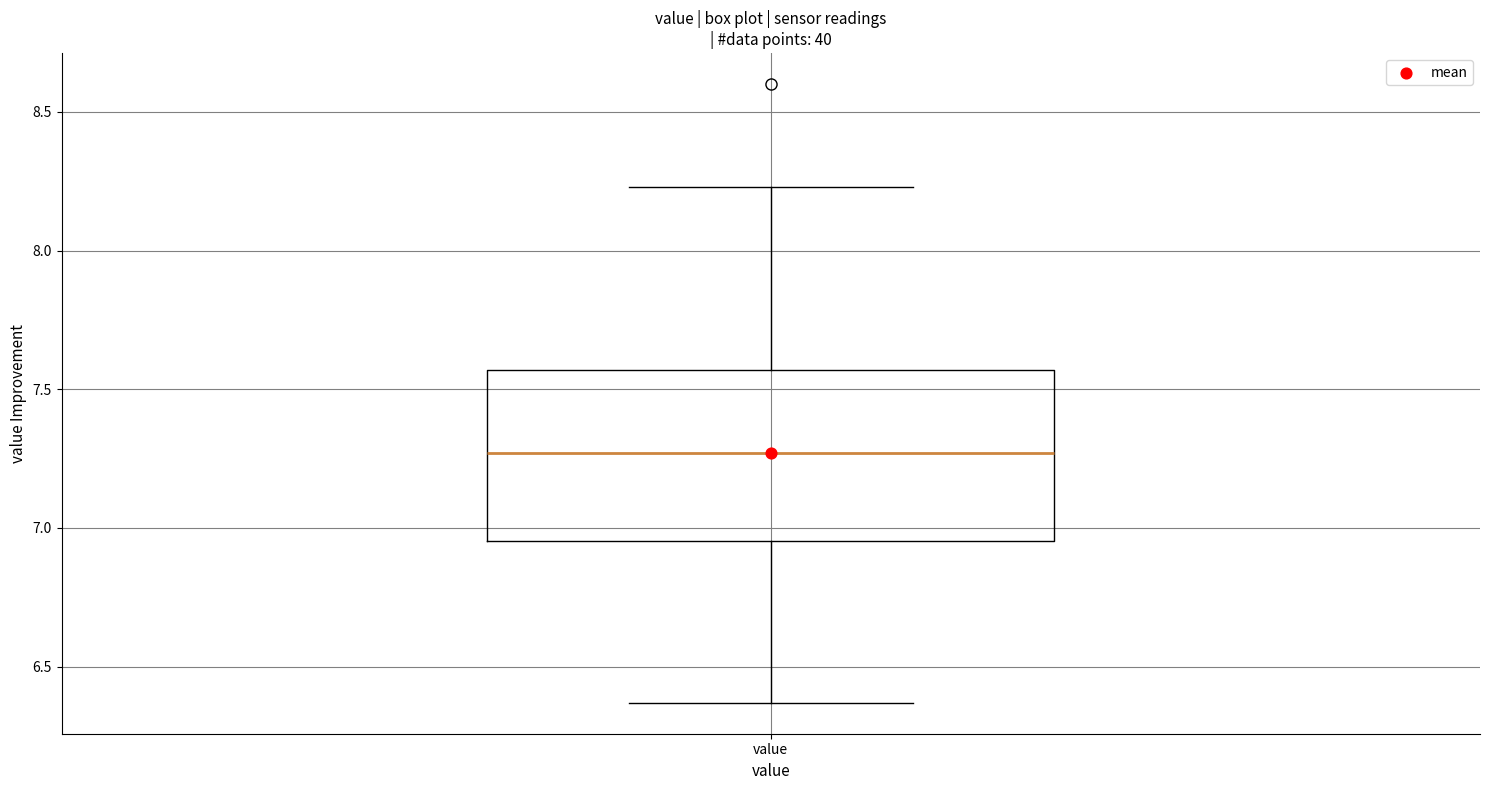

Where does the median line of the box for value sit on the y-axis? The values are not printed on the chart, so give them approximately, as read against the axis.

7.25